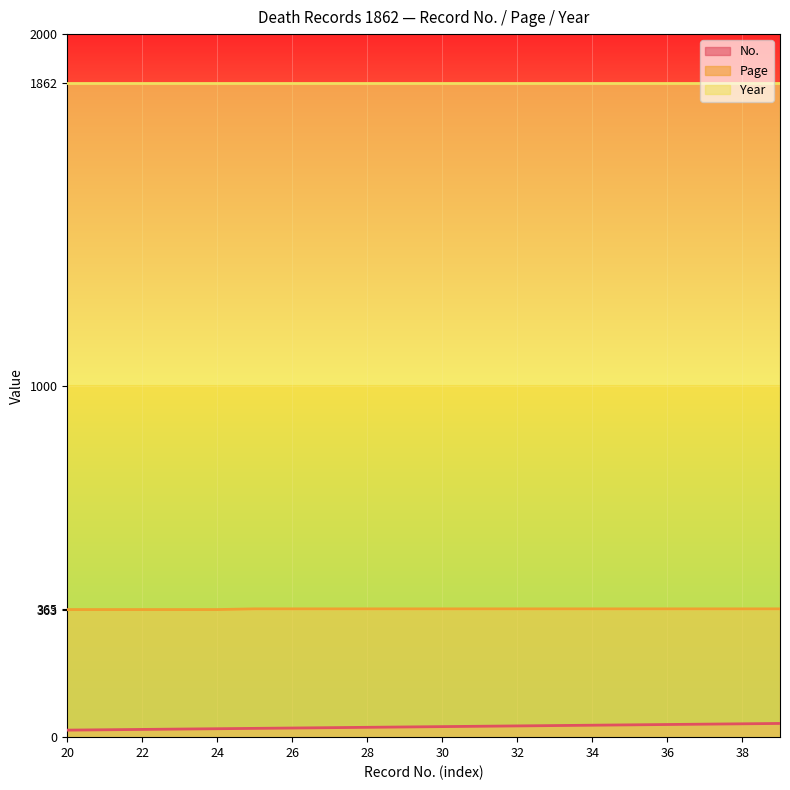

True or false: Page and No. cross at least once.

False